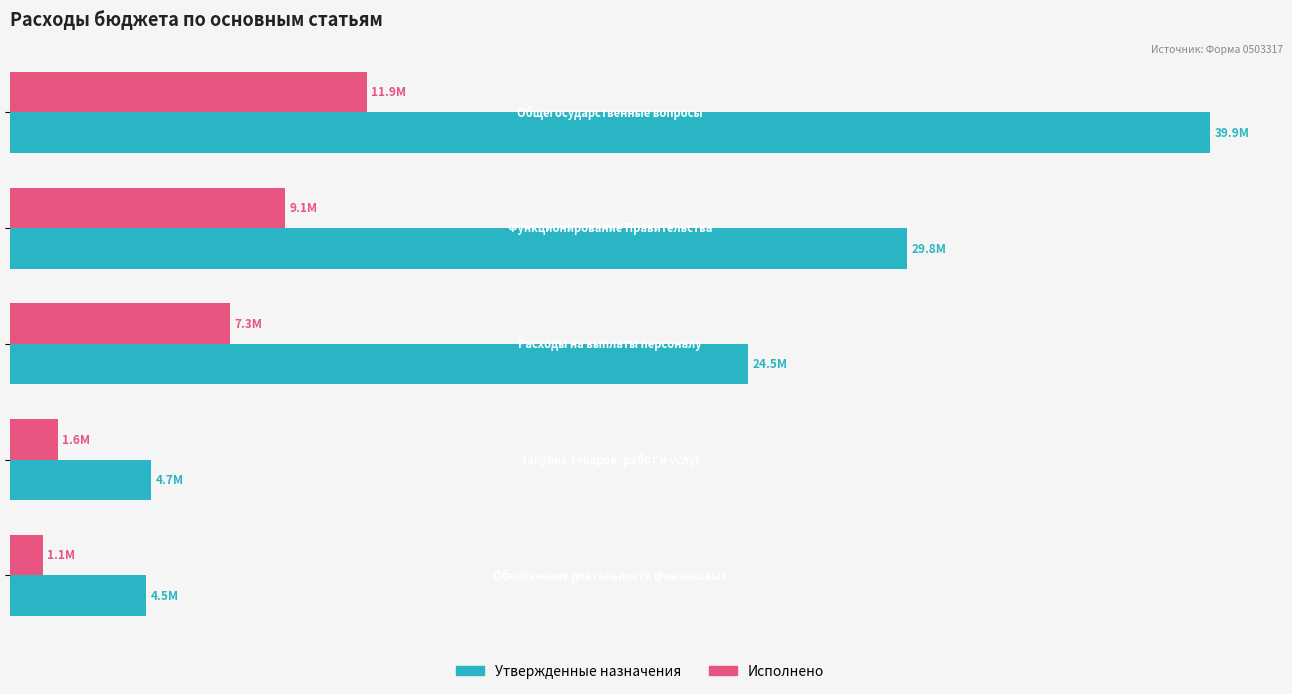

What are all the series names shown in the legend?

Утвержденные назначения, Исполнено